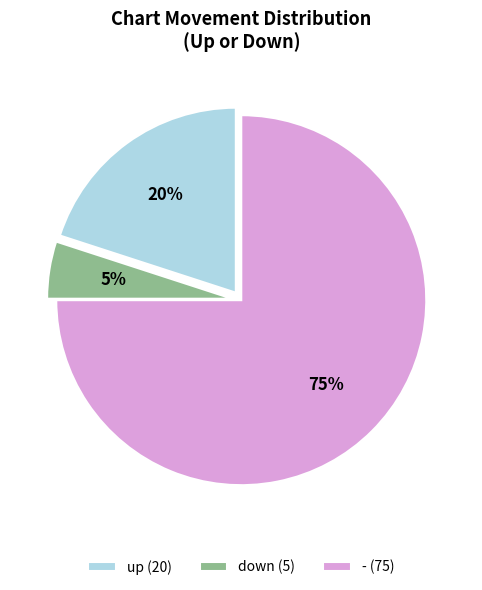

How many segments does this pie chart have?

3